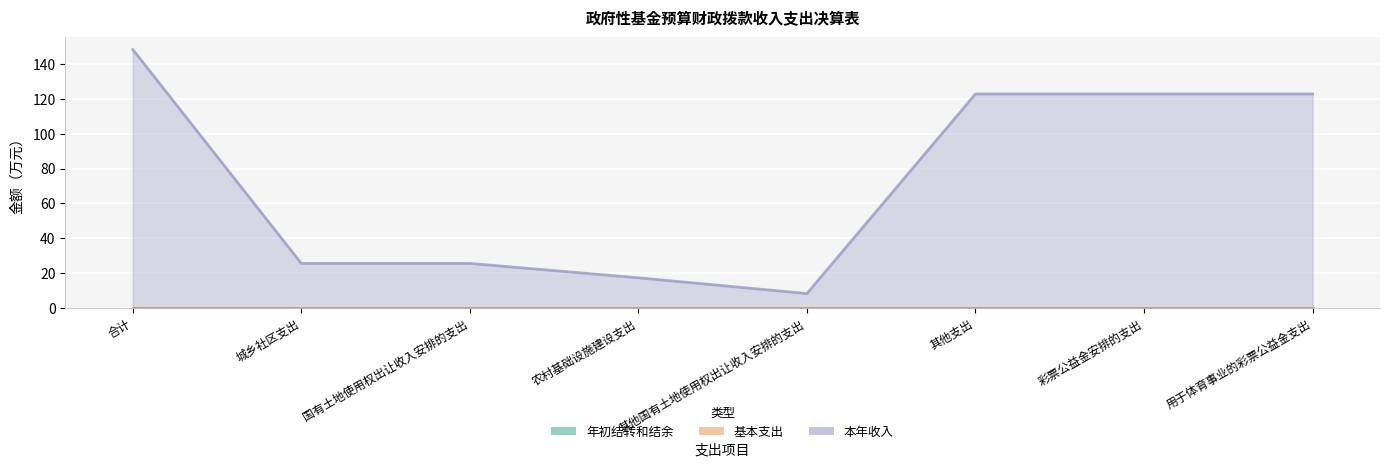

What is the difference between the second highest and minimum values in the 本年收入 series?

114.5